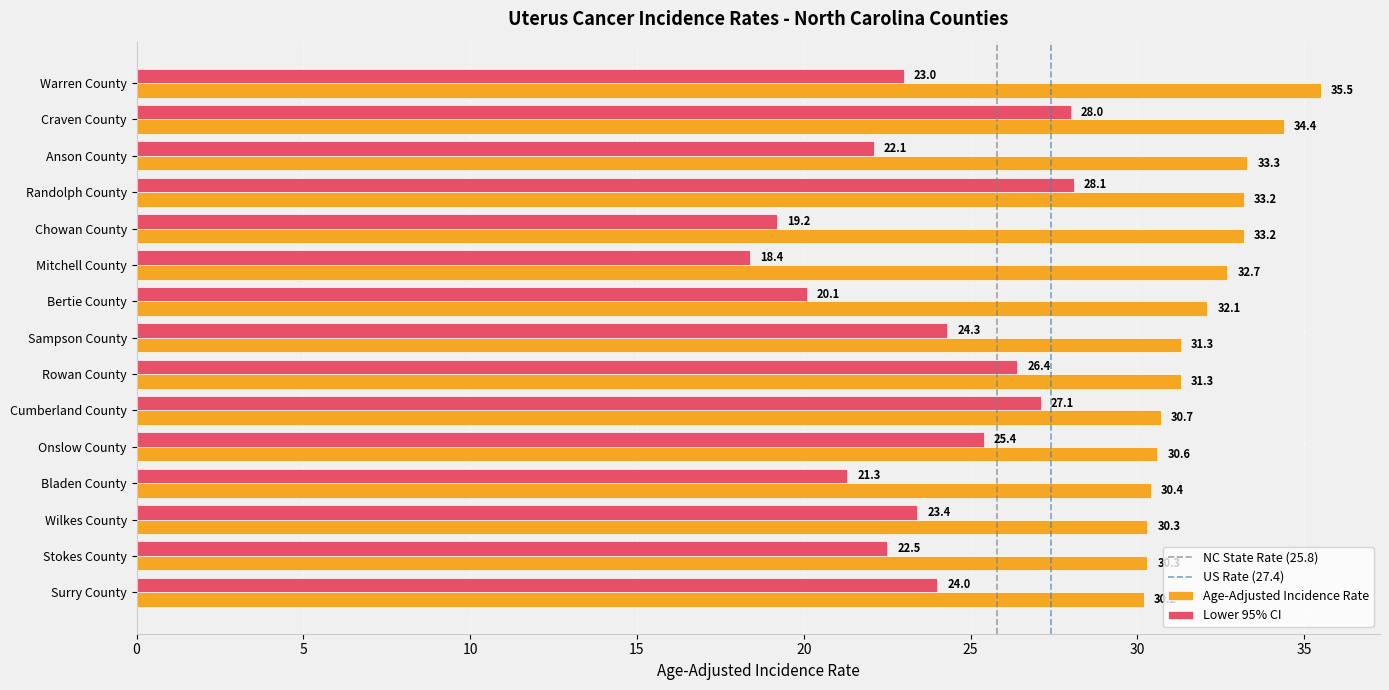

The Lower 95% CI series shows 9.7 at Mitchell County. True or false?

False